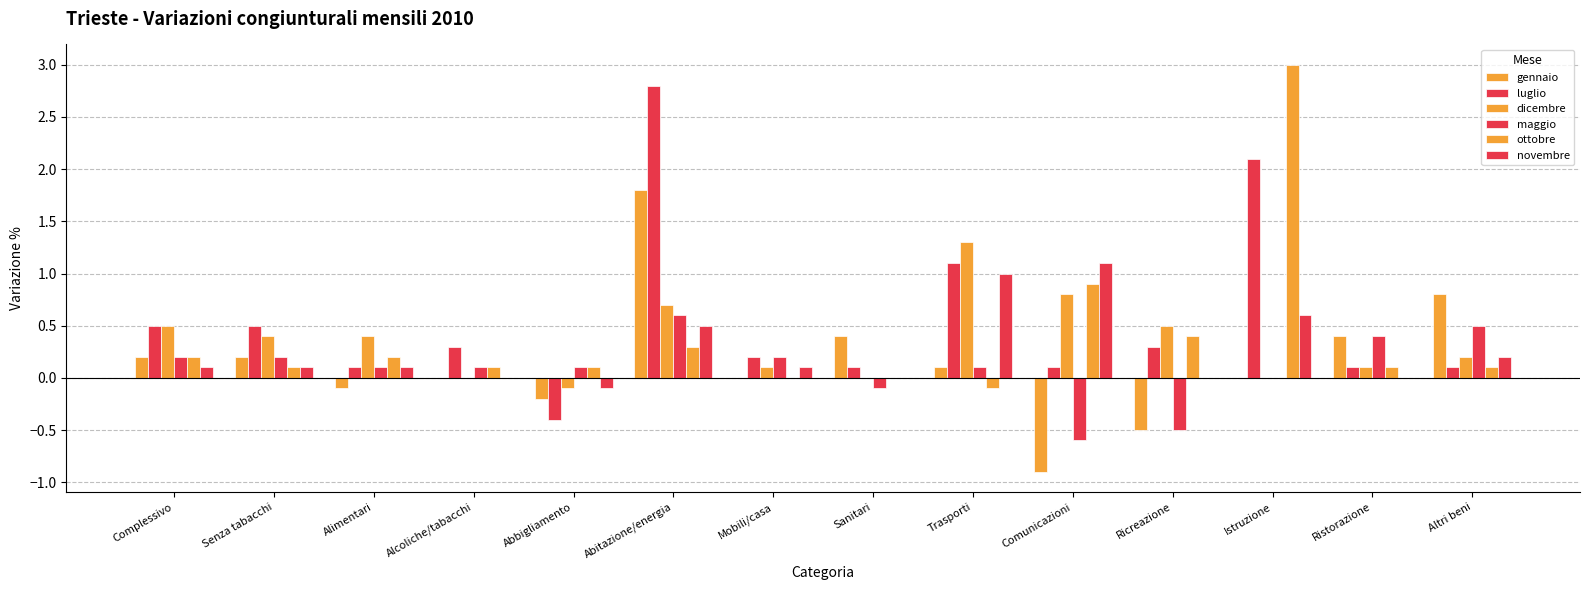

Which series changed the most between Complessivo and Mobili/casa?

dicembre